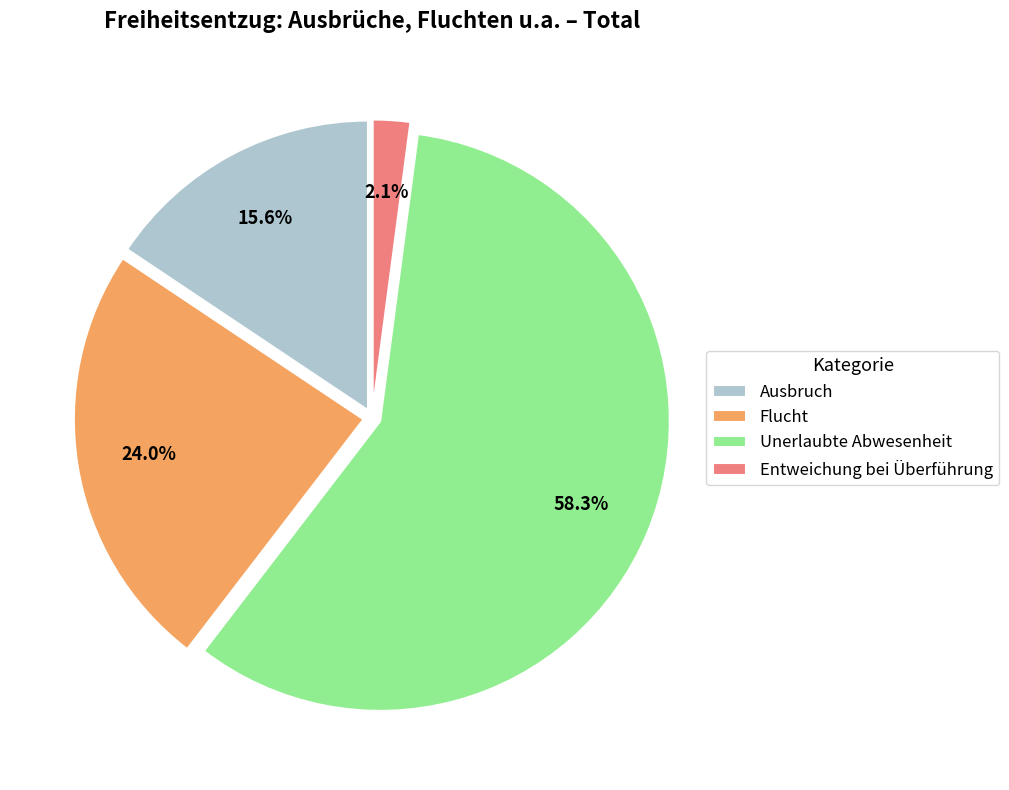

To the nearest percent, what is the combined percentage of Ausbruch and Flucht?

40%